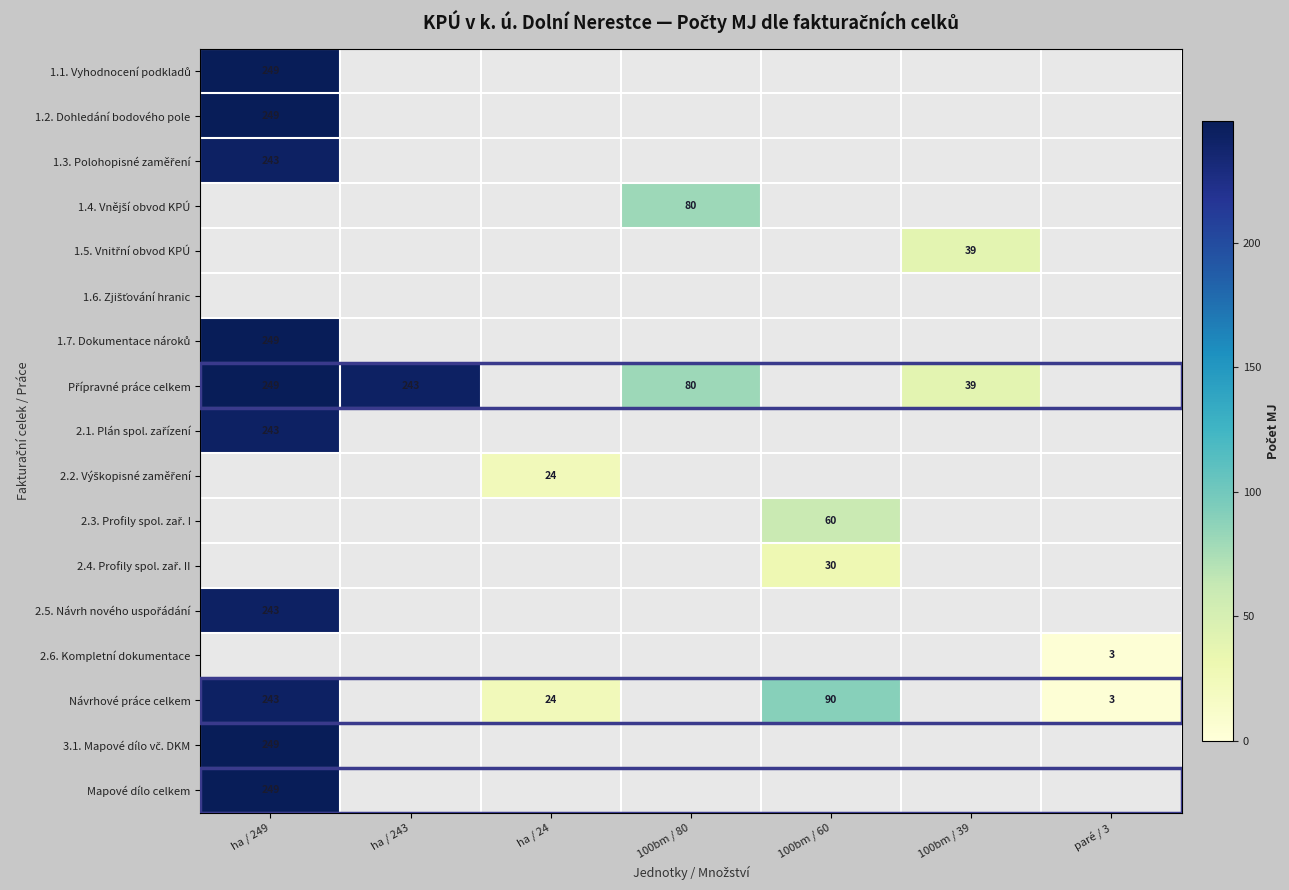

Is it true that Návrhové práce celkem equals 14 at ha / 24?

False